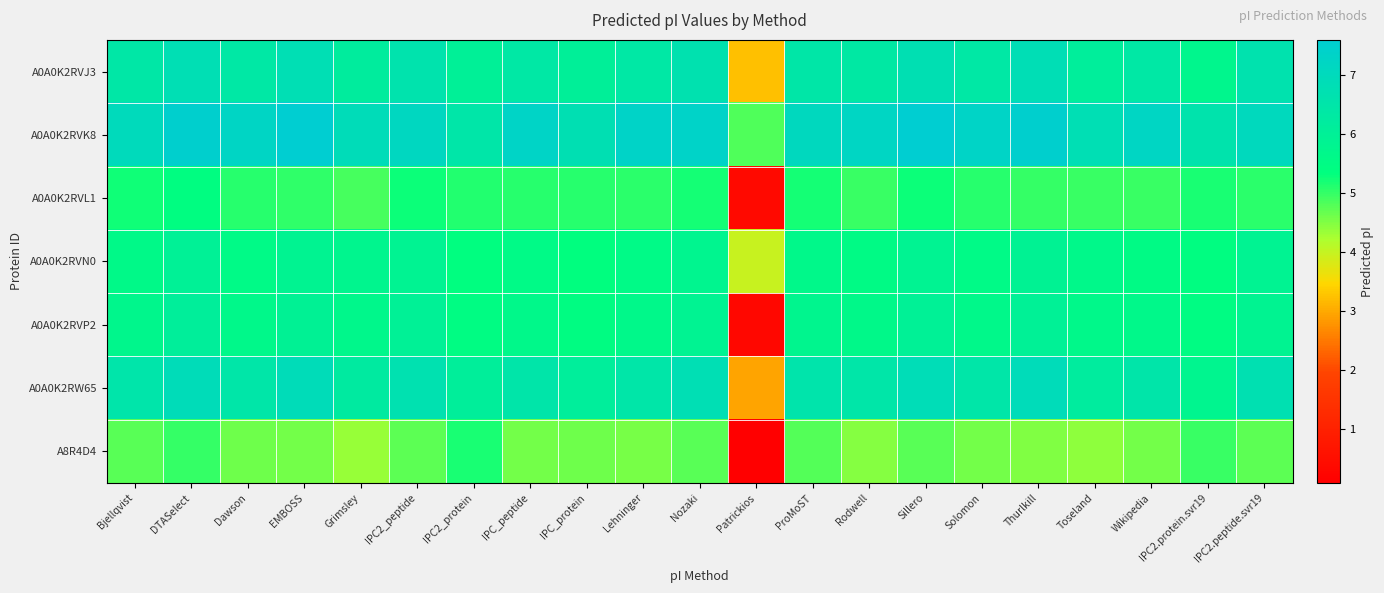

At which category does the chart reach its peak across all series?

Sillero